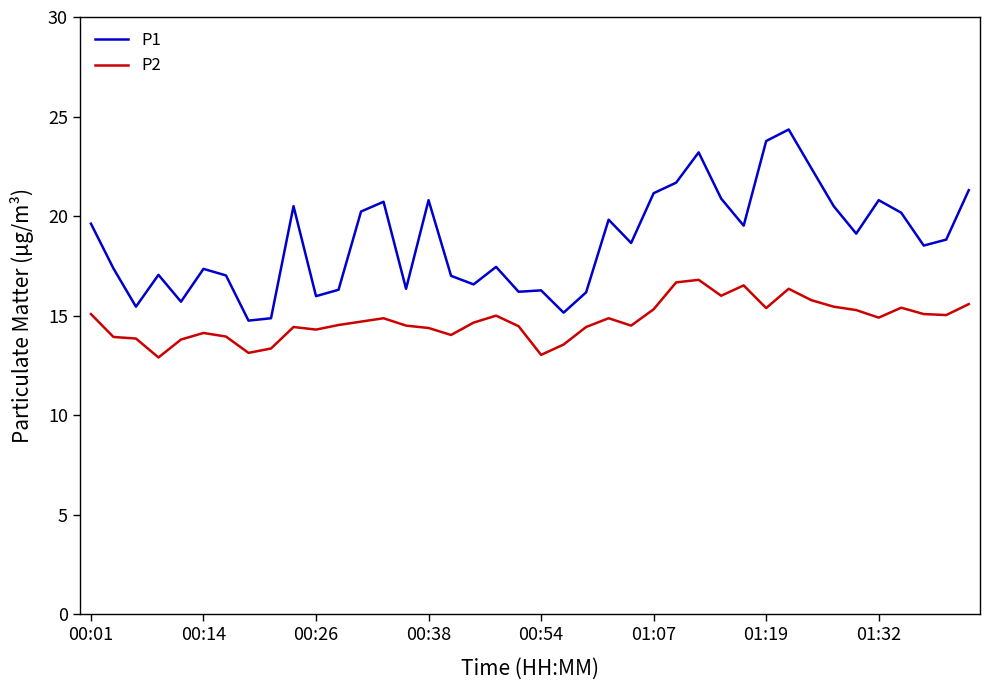

Which series has the largest total across all categories?

P1